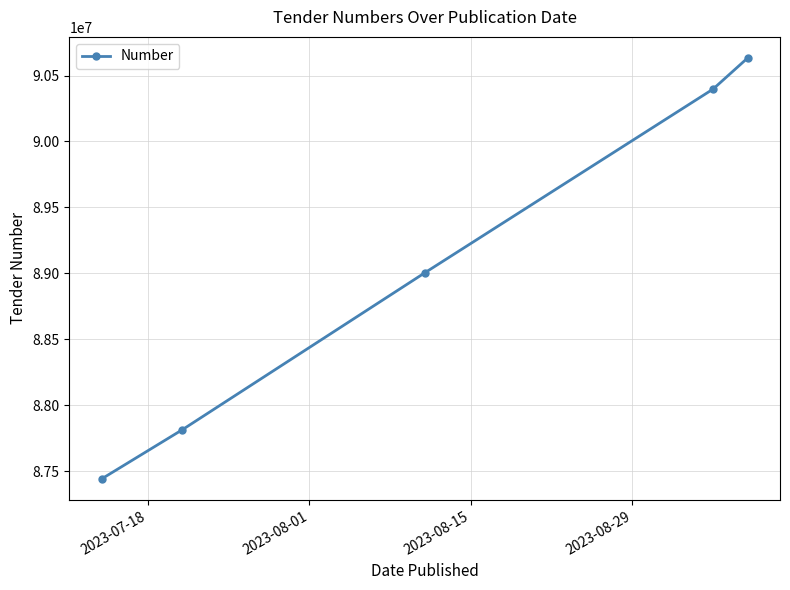

What is the average value?

89058322